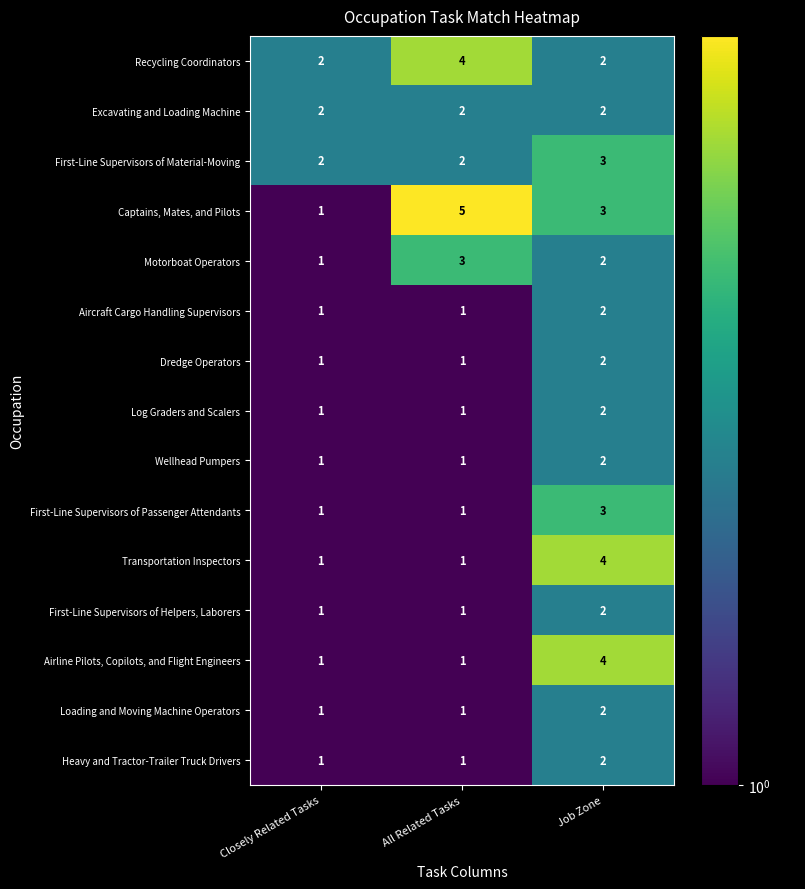

Which series has the largest total across all categories?

Captains, Mates, and Pilots